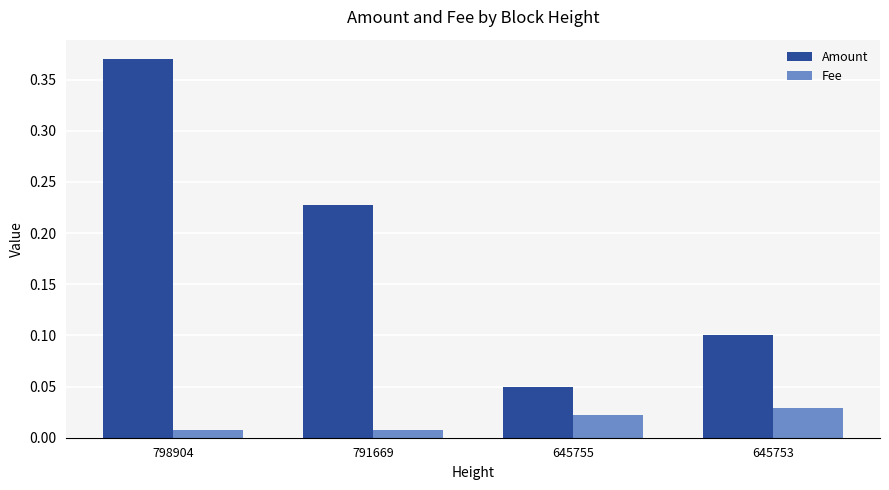

True or false: Amount has a value of 0.1 at 645753.

True